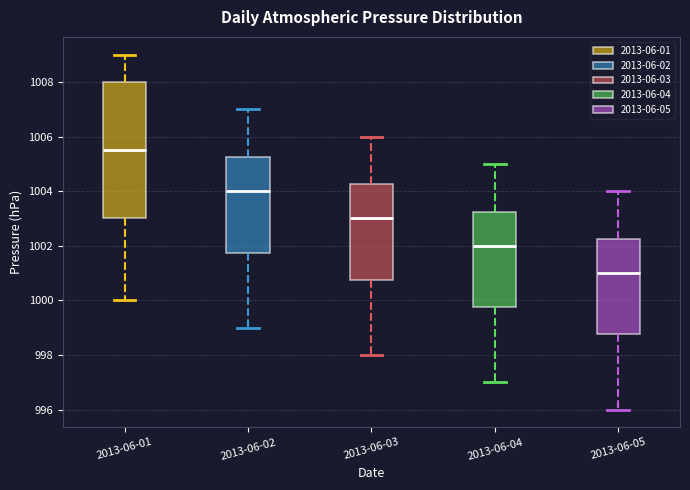

Reading left to right, read every box against the y-axis: the position of its median line, the range the box covers, and the ends of its whiskers. The values are not printed on the chart, so give them approximately, as read against the axis.

2013-06-01: median 1005.6, box 1003.0 to 1008.0, whiskers 1000.0 to 1009.0
2013-06-02: median 1004.0, box 1001.8 to 1005.2, whiskers 999.0 to 1007.0
2013-06-03: median 1003.0, box 1000.8 to 1004.2, whiskers 998.0 to 1006.0
2013-06-04: median 1002.0, box 999.8 to 1003.2, whiskers 997.0 to 1005.0
2013-06-05: median 1001.0, box 998.8 to 1002.2, whiskers 996.0 to 1004.0